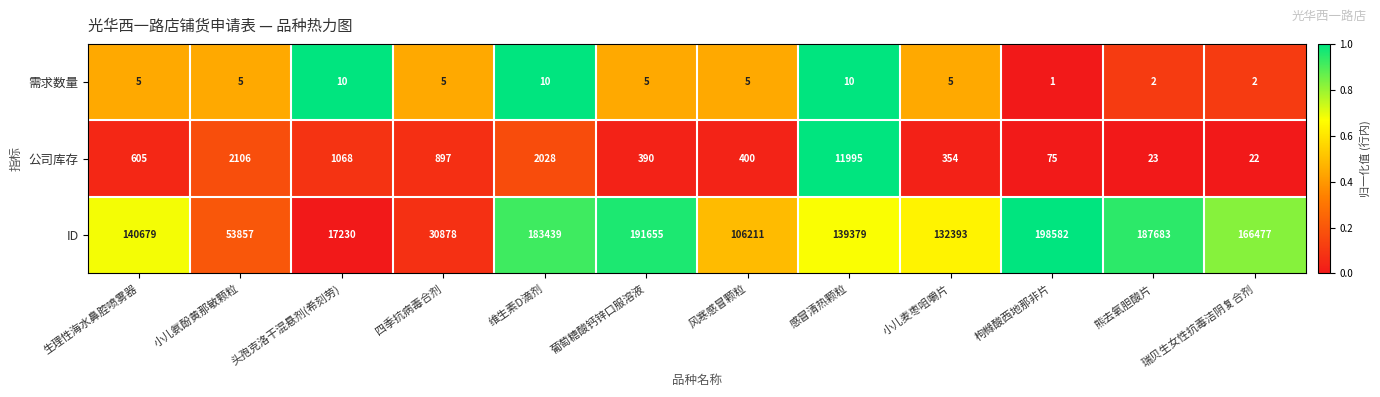

Which series changed the most between 生理性海水鼻腔喷雾器 and 感冒清热颗粒?

公司库存